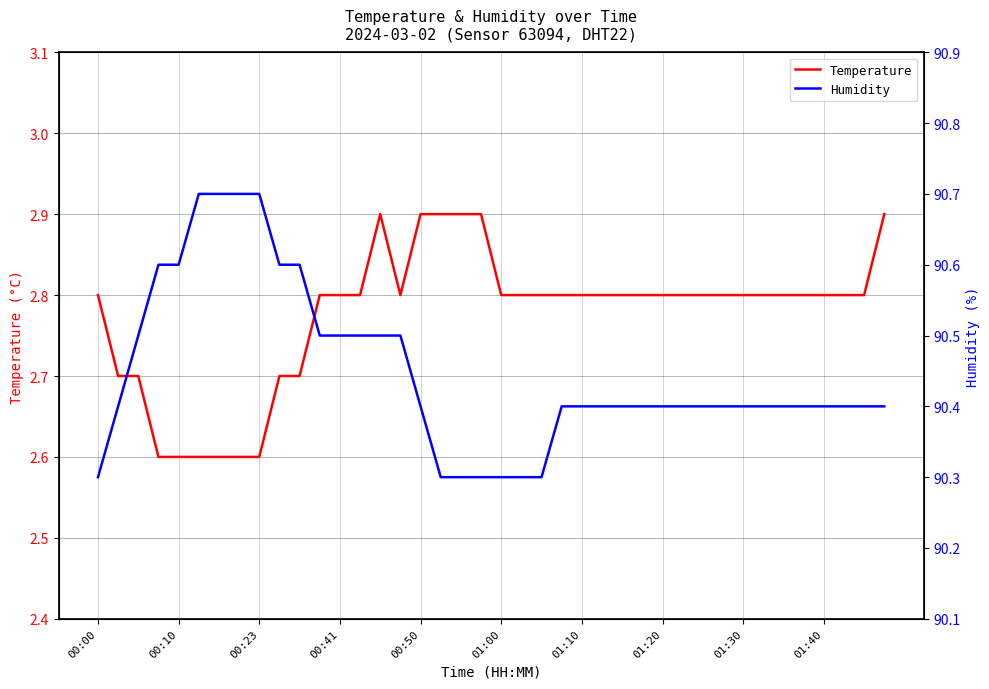

Is it true that Temperature equals 4.7 at 01:00?

False